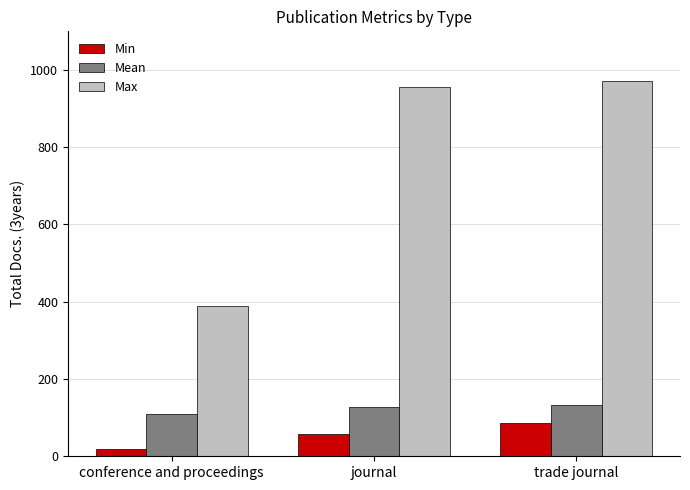

Read the Mean value at trade journal.

132